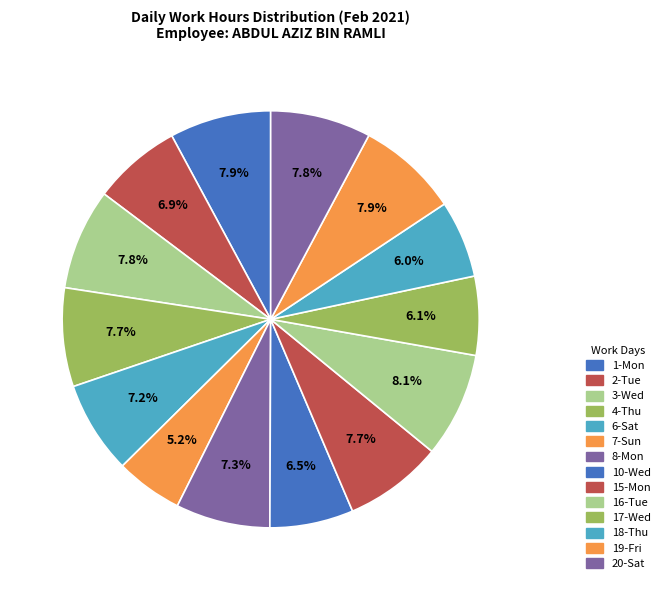

How many slices are in this pie chart?

14